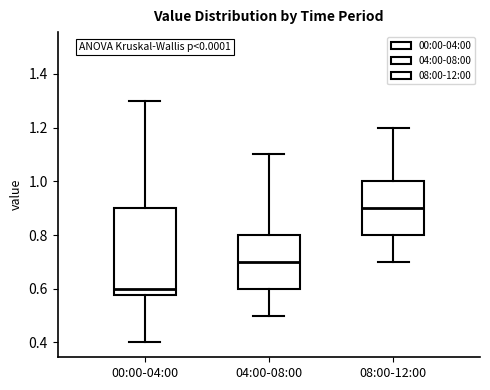

Reading left to right, read every box against the y-axis: the position of its median line, the range the box covers, and the ends of its whiskers. The values are not printed on the chart, so give them approximately, as read against the axis.

00:00-04:00: median 0.60, box 0.58 to 0.90, whiskers 0.40 to 1.30
04:00-08:00: median 0.70, box 0.60 to 0.80, whiskers 0.50 to 1.10
08:00-12:00: median 0.90, box 0.80 to 1.00, whiskers 0.70 to 1.20